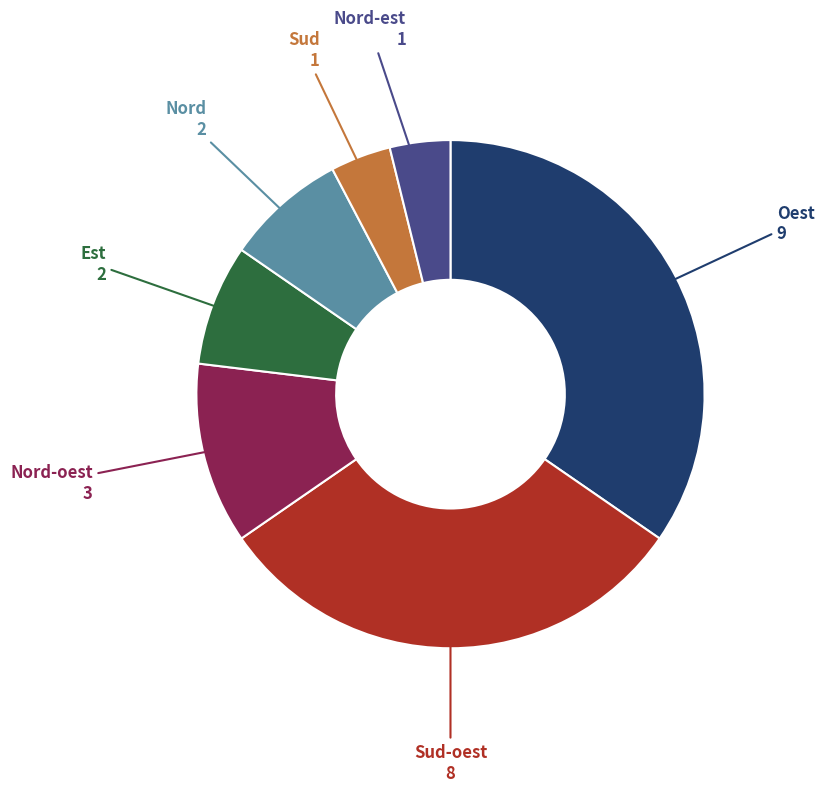

Is there any slice that represents more than half of the pie?

No